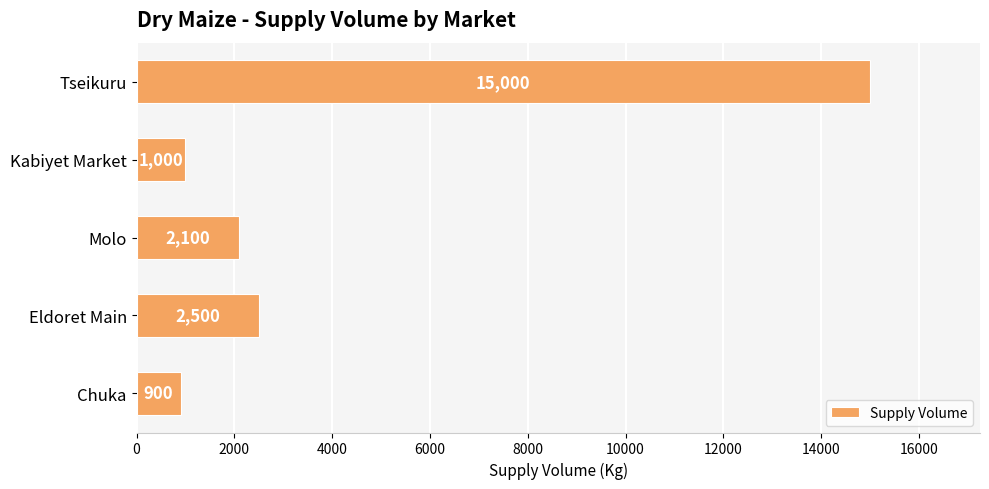

What is the change in value from Chuka to Eldoret Main?

+1600